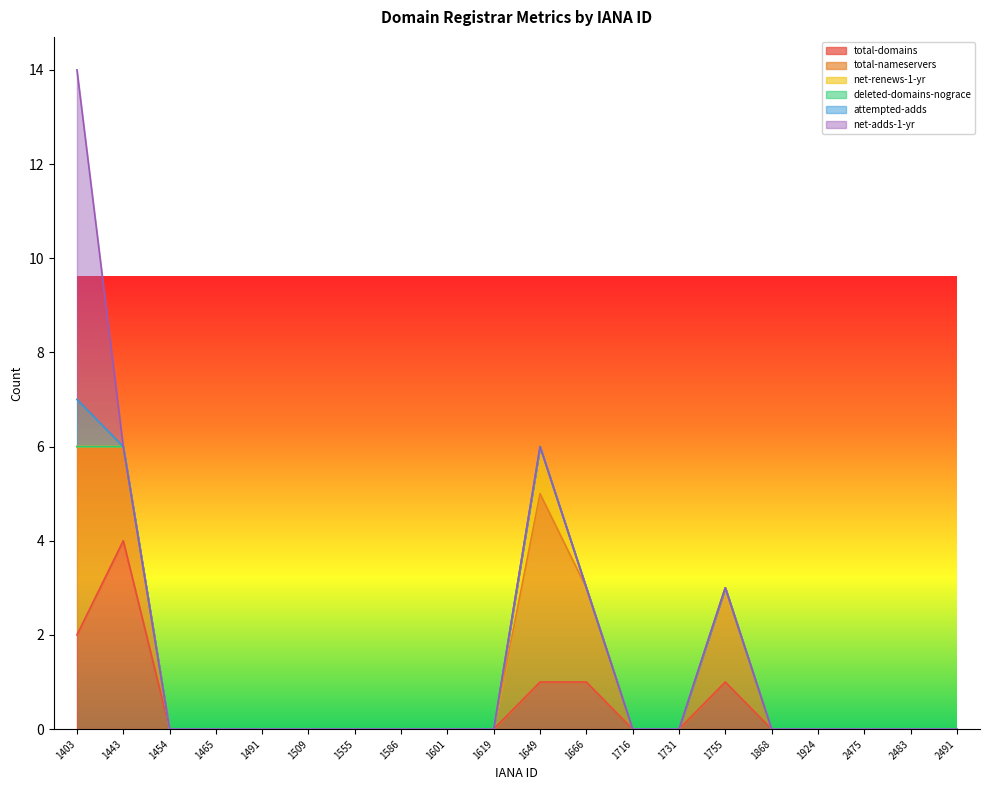

Does the chart have visible grid lines?

No